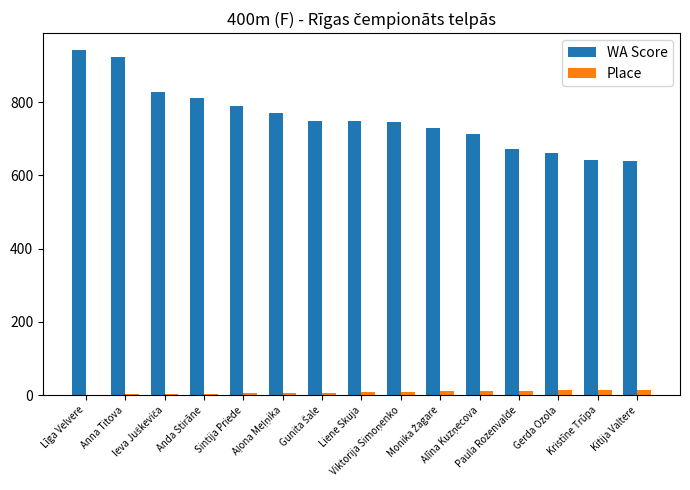

Does the chart contain stacked bars?

No